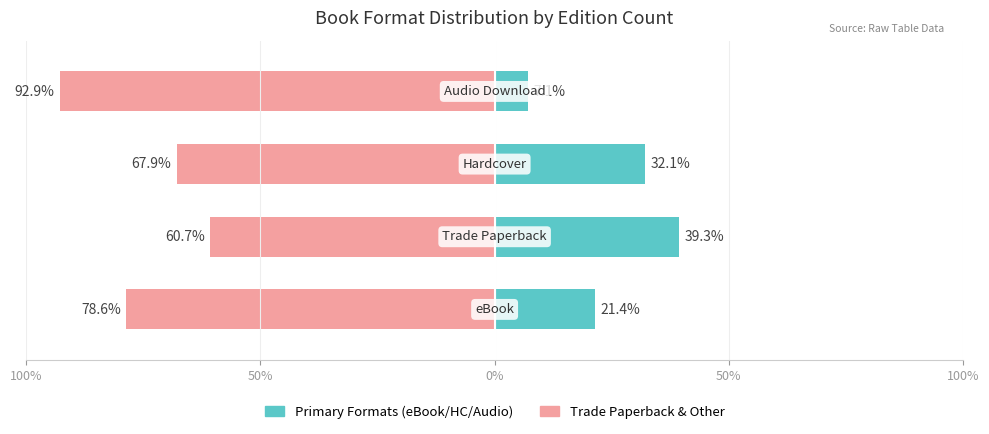

How many groups of bars are there?

4